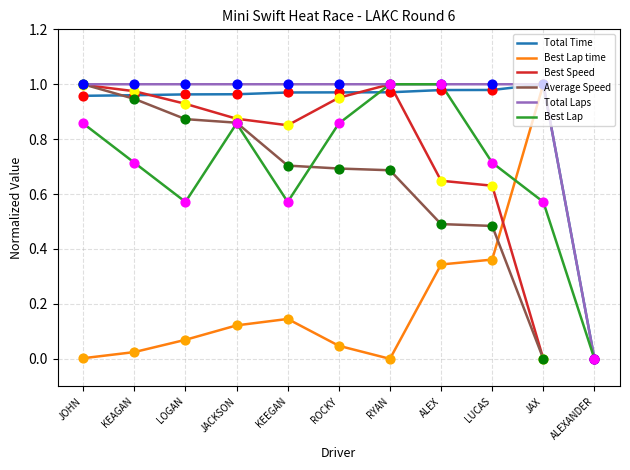

What is the total value across all series at ALEX?

4.5